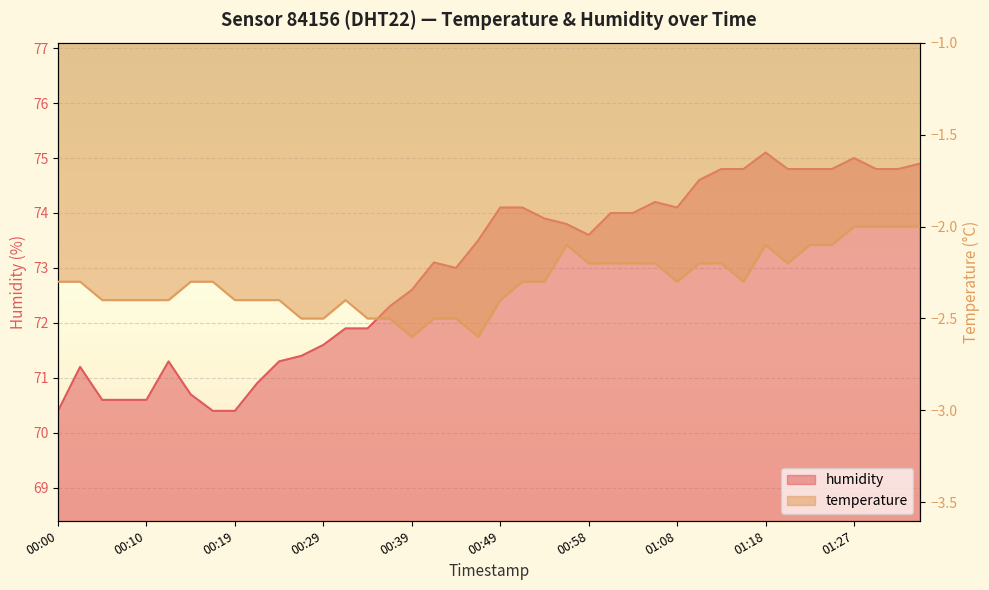

How many interior local peaks does the humidity series have?

6